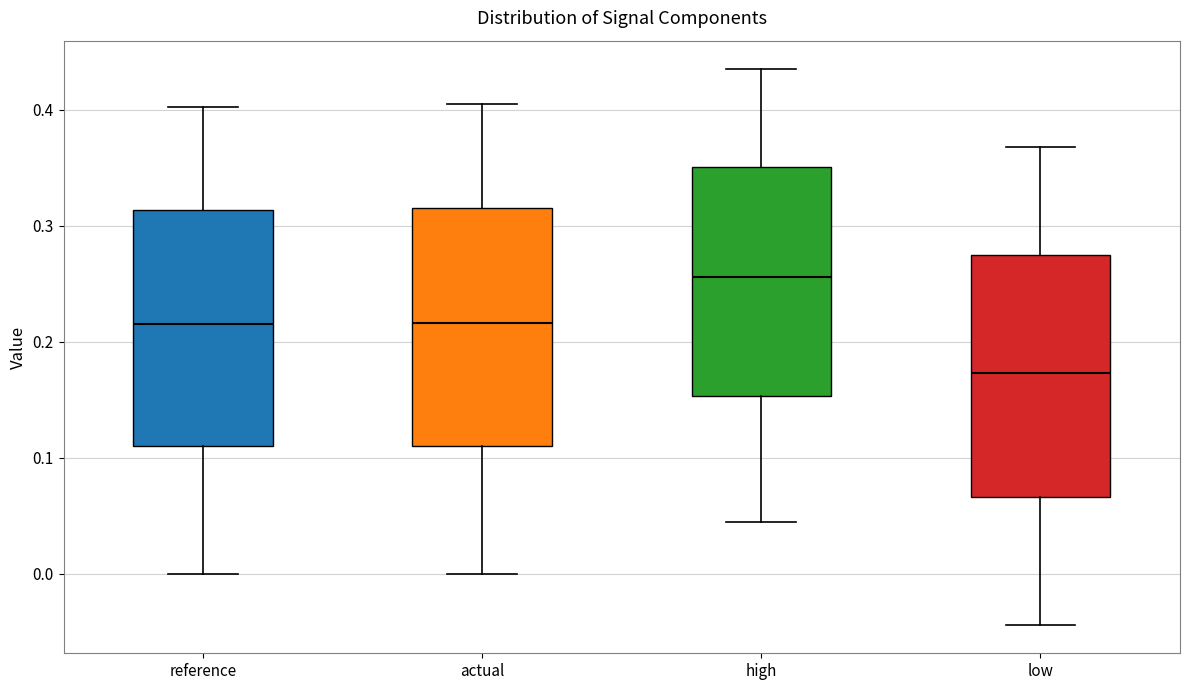

Reading left to right, read every box against the y-axis: the position of its median line, the range the box covers, and the ends of its whiskers. The values are not printed on the chart, so give them approximately, as read against the axis.

reference: median 0.22, box 0.11 to 0.31, whiskers 0.00 to 0.40
actual: median 0.22, box 0.11 to 0.32, whiskers 0.00 to 0.41
high: median 0.26, box 0.15 to 0.35, whiskers 0.04 to 0.44
low: median 0.17, box 0.07 to 0.27, whiskers -0.04 to 0.37